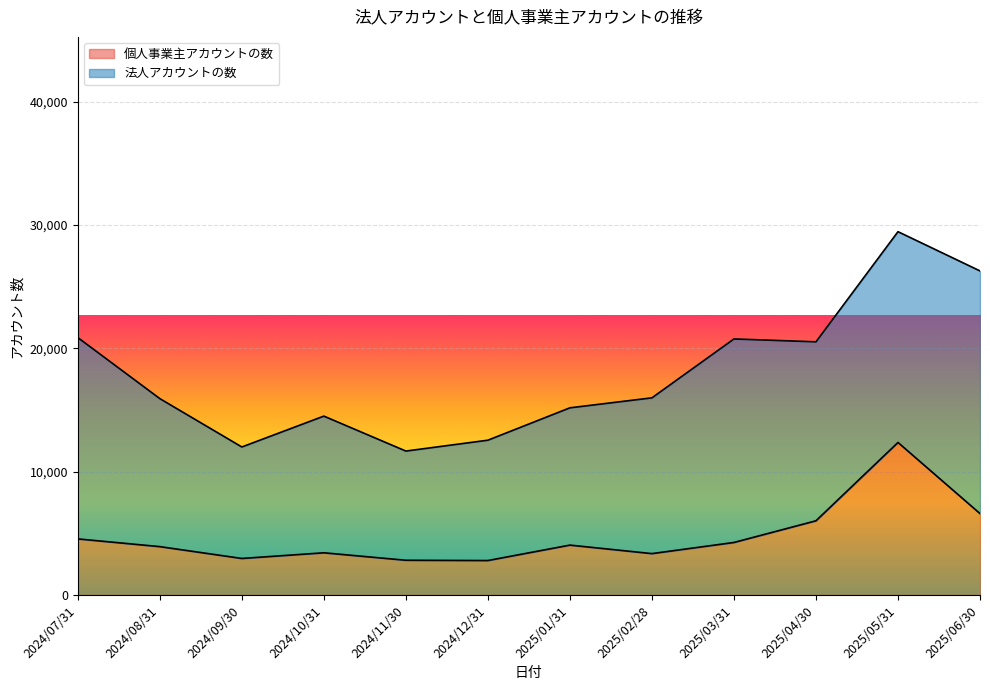

What is the total value across all series at 2025/05/31?

29459